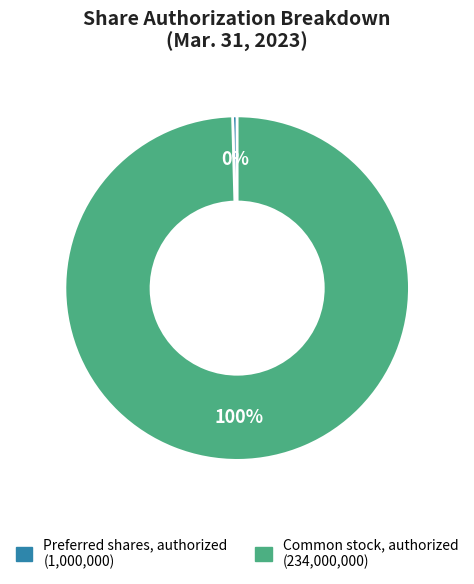

To the nearest percent, what is the average slice percentage?

50%